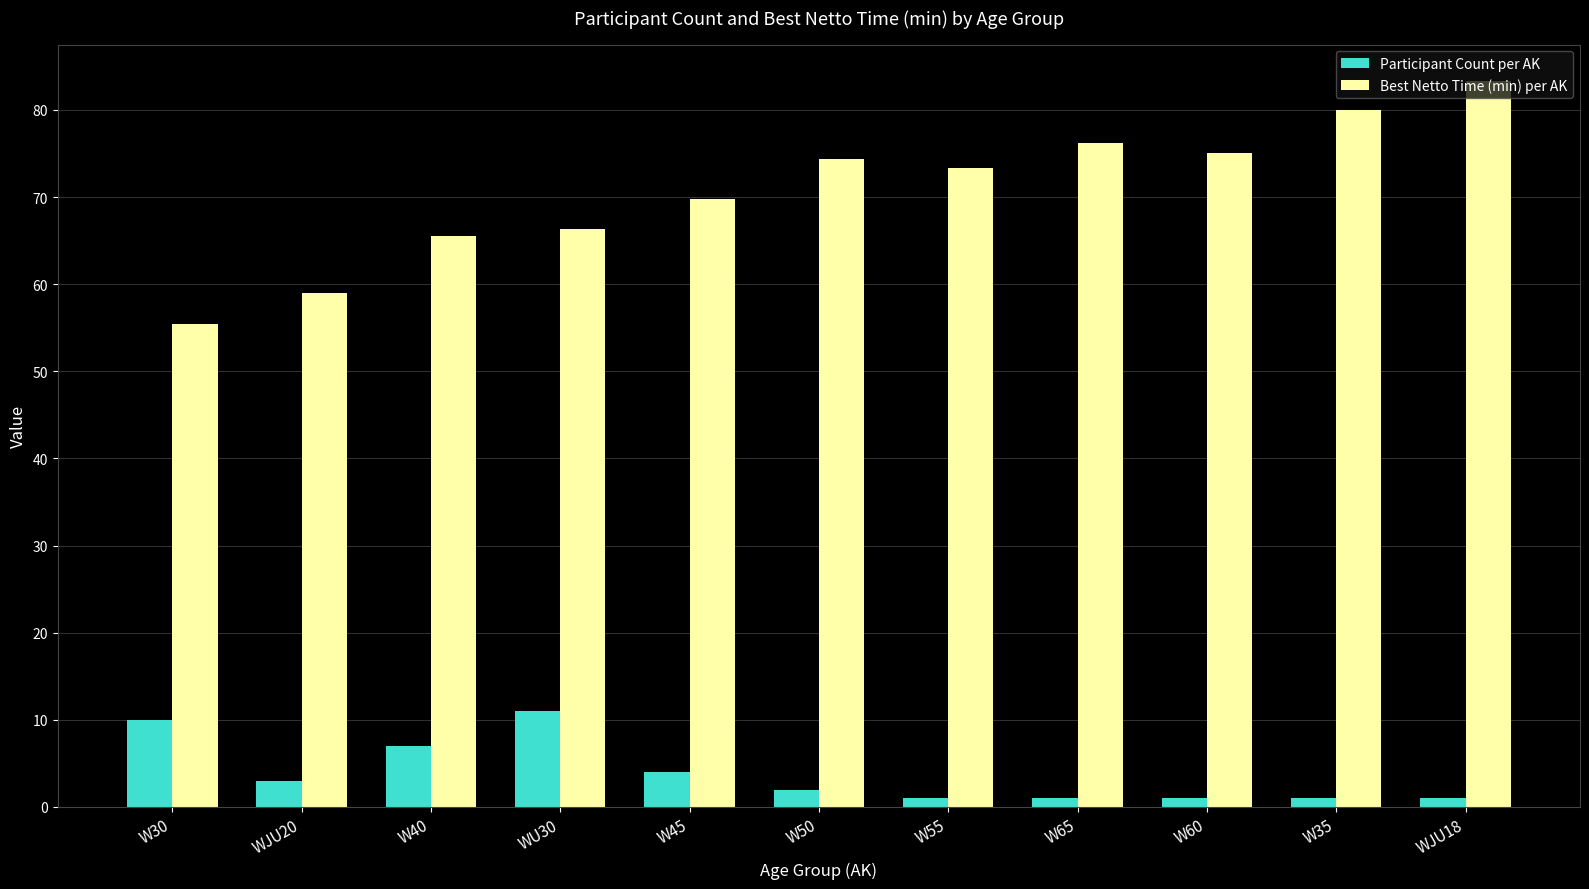

What is the value of the Best Netto Time (min) per AK bar at the 11th from the left?

83.3